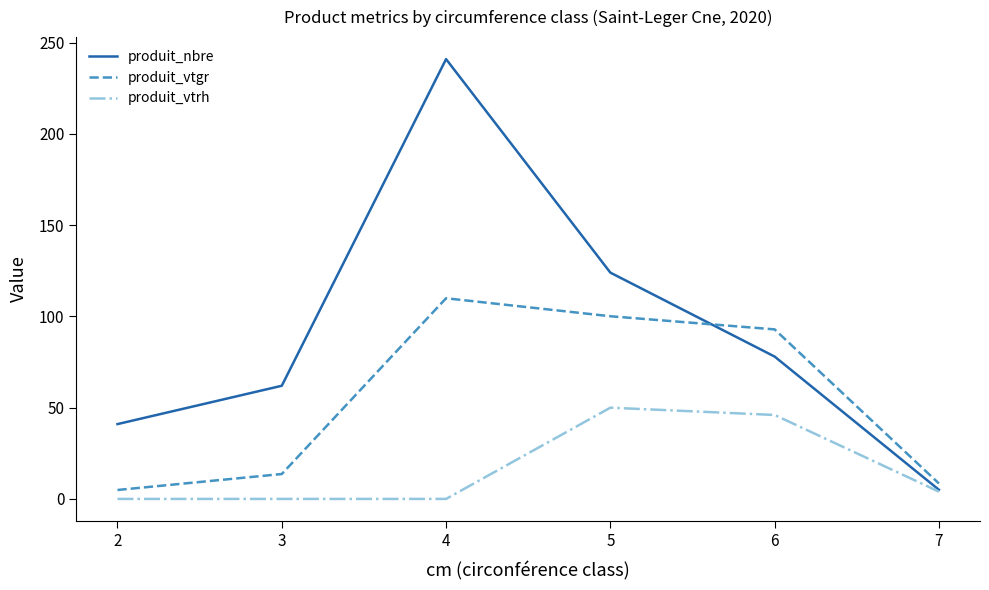

What are all the series names shown in the legend?

produit_nbre, produit_vtgr, produit_vtrh